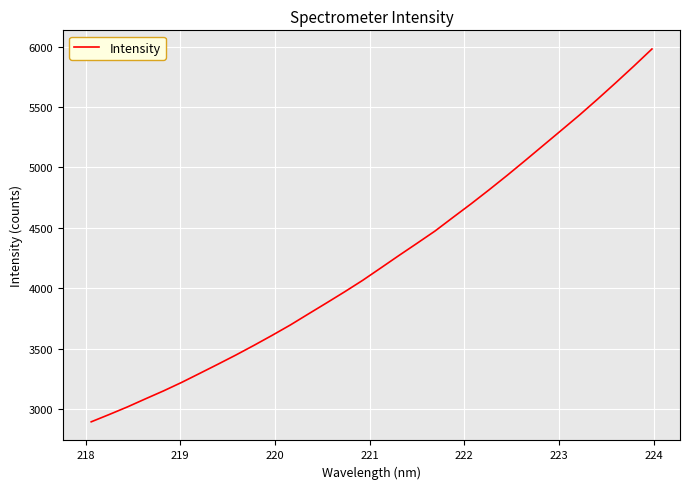

How many lines are shown in the chart?

1